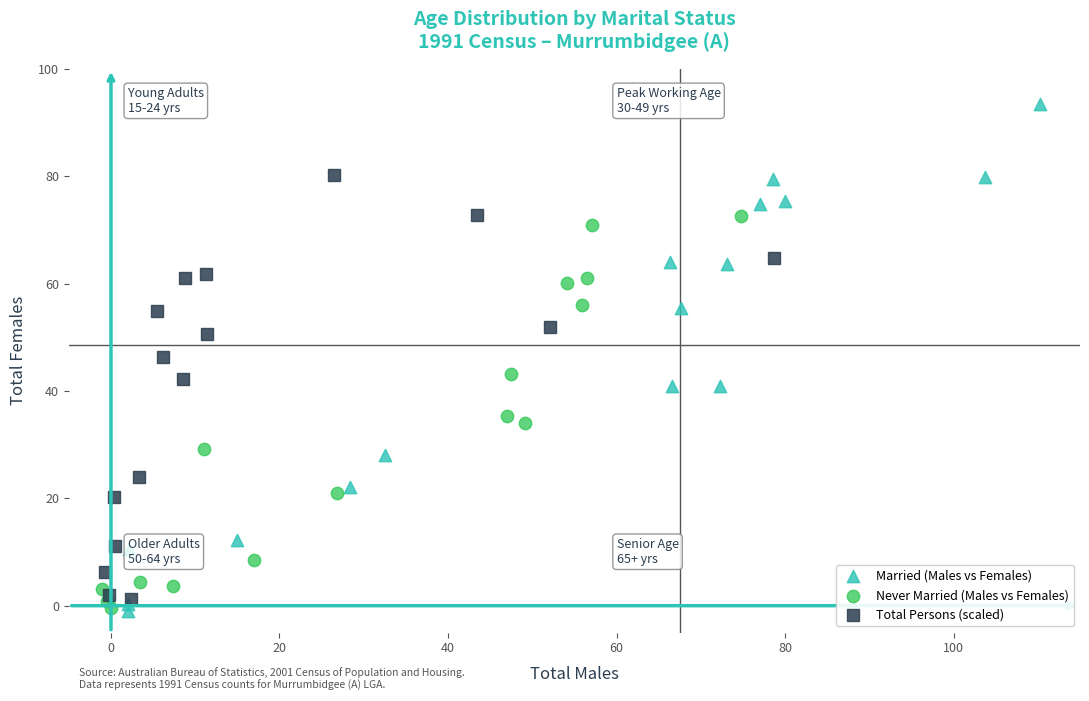

Which series contains the highest Y value?

Married (Males vs Females)